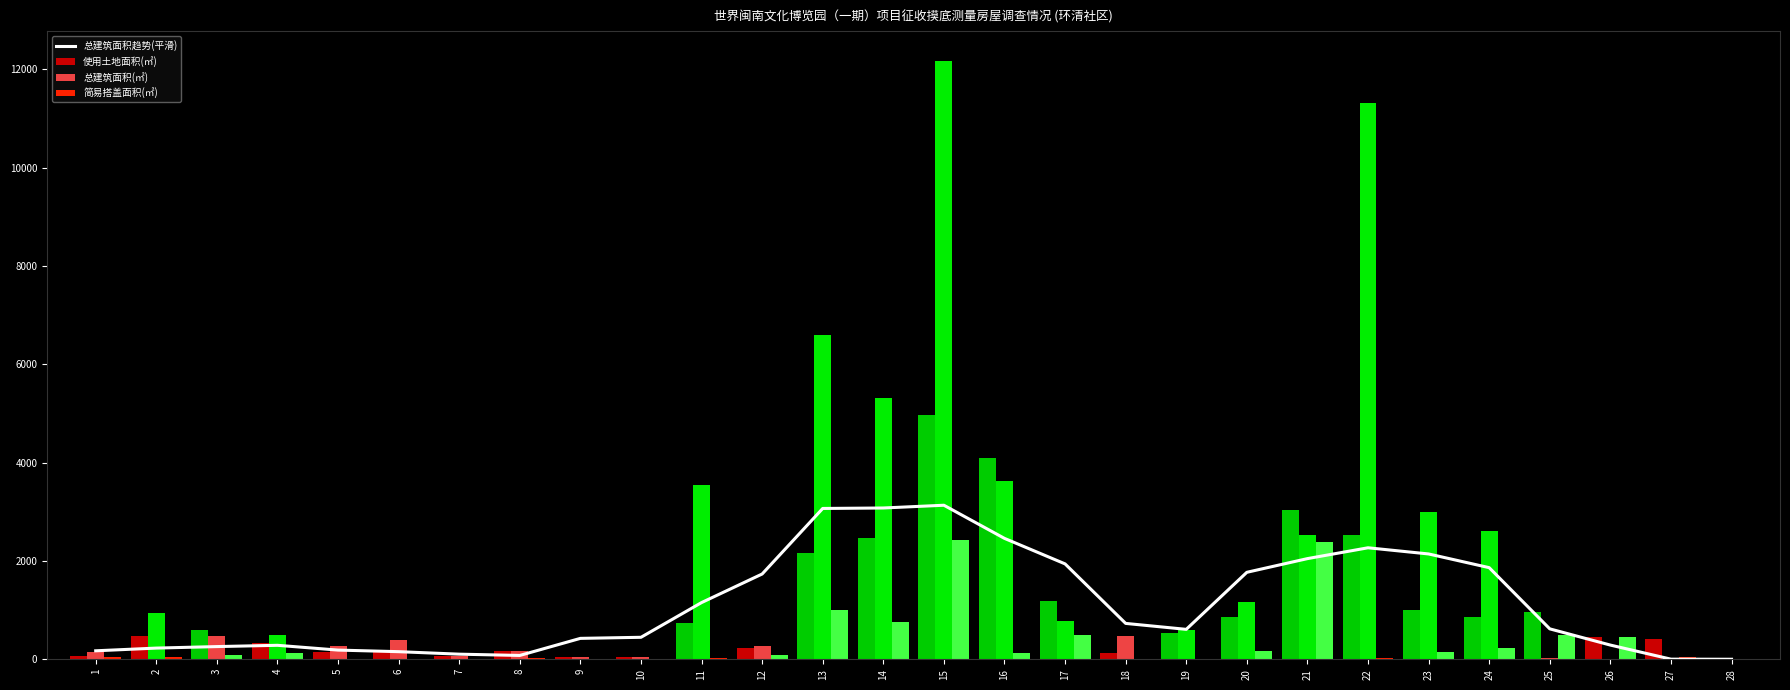

Rank the categories by value from highest to lowest.

15, 14, 13, 16, 22, 23, 21, 17, 24, 20, 12, 11, 18, 25, 19, 10, 9, 26, 4, 3, 2, 5, 1, 6, 7, 8, 27, 28